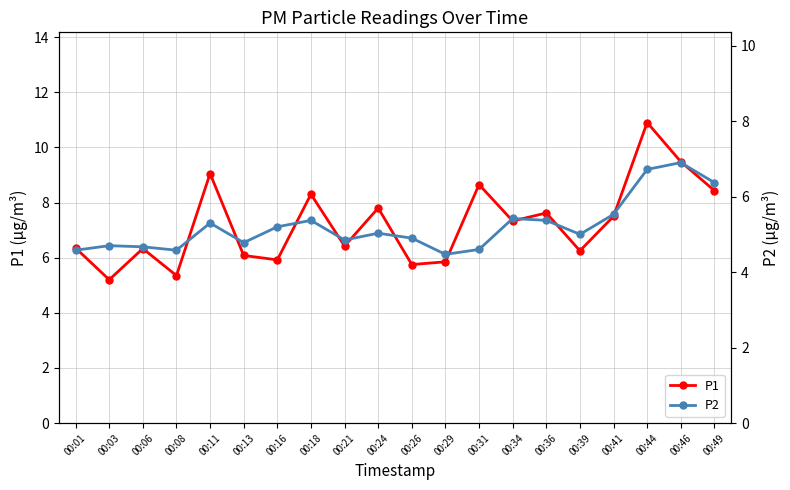

List the series in order of their overall mean, lowest first.

P2, P1